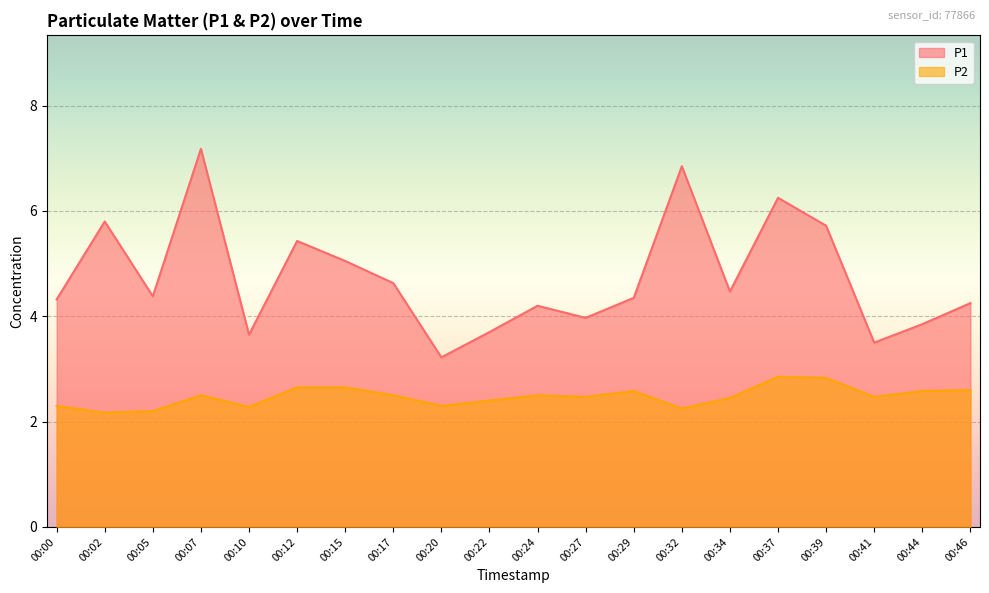

True or false: P1 has a value of 5.0 at 00:22.

False